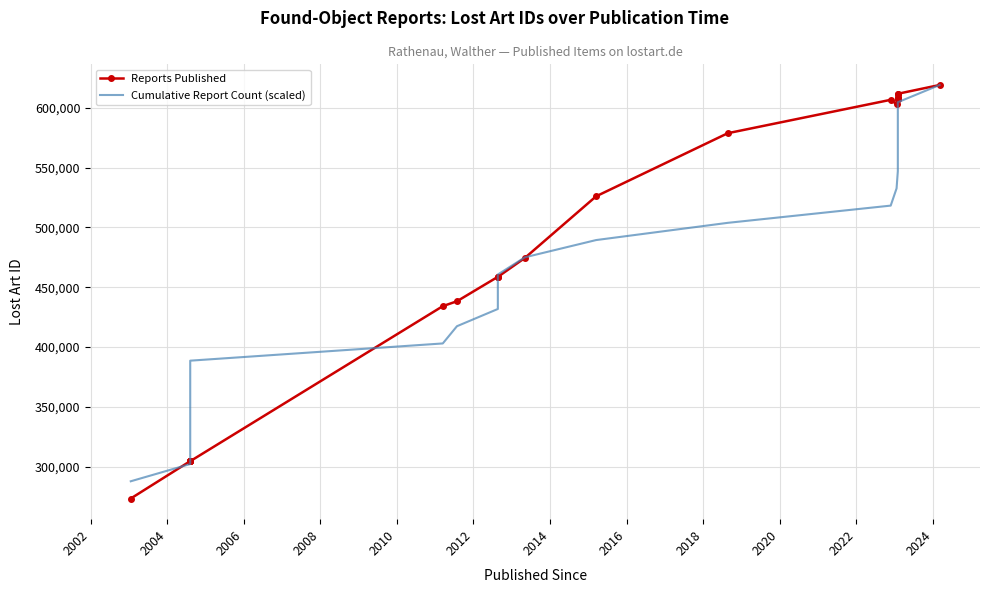

At 2016, list the series in order from smallest to largest.

Cumulative Report Count (scaled), Reports Published